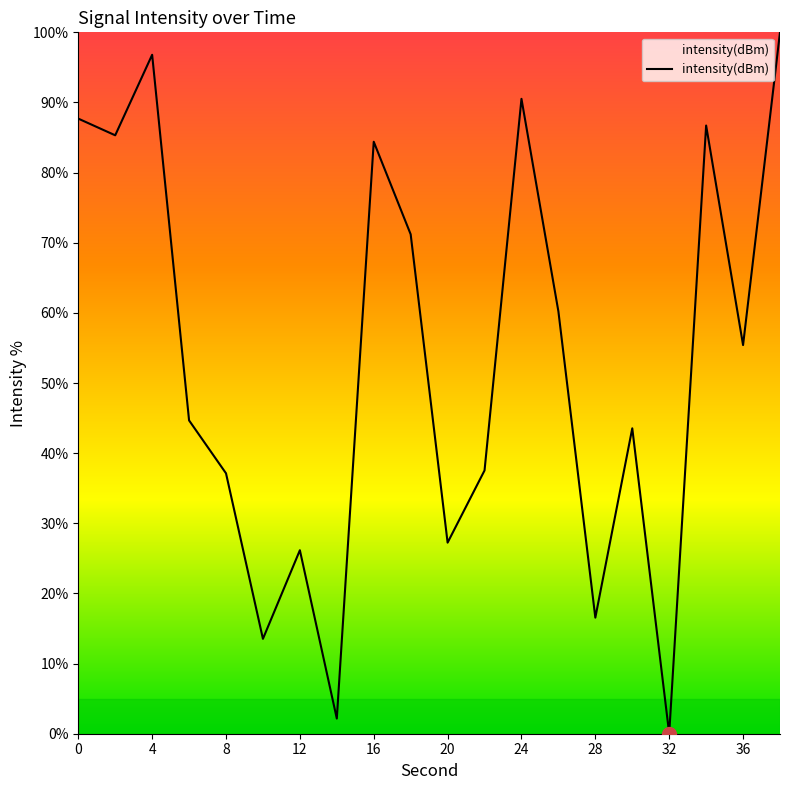

What is the maximum value shown in the chart?

100.0